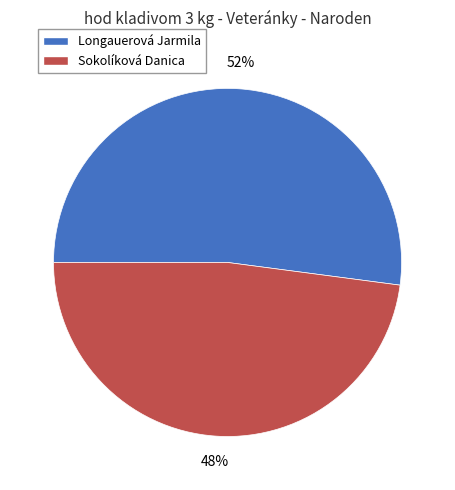

Is it true that Longauerová Jarmila is 60% of the pie?

False